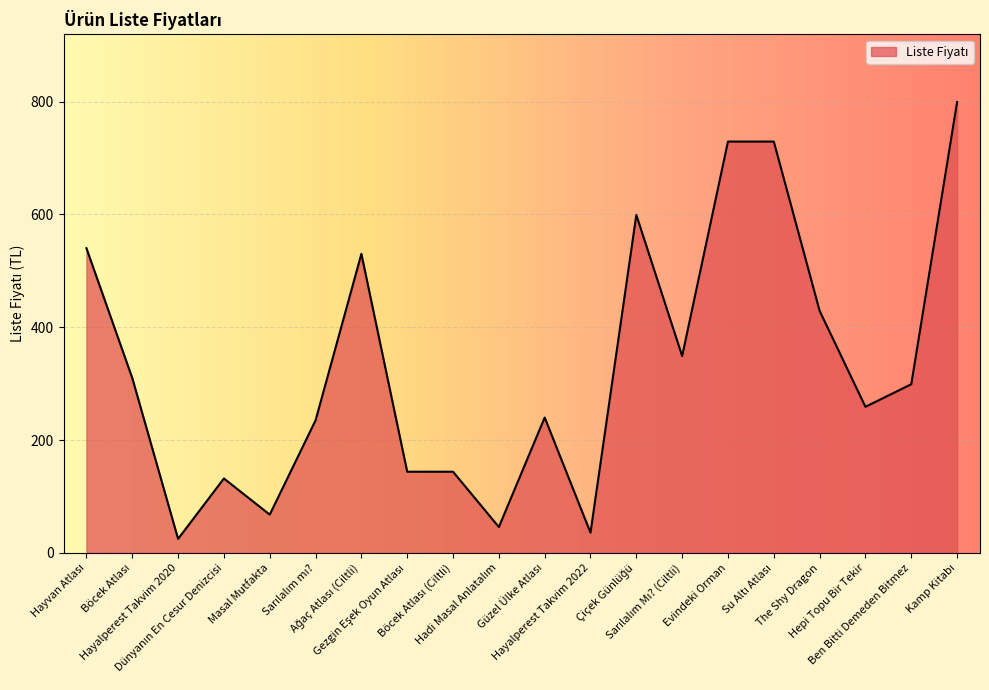

Count the number of data series in this chart.

1